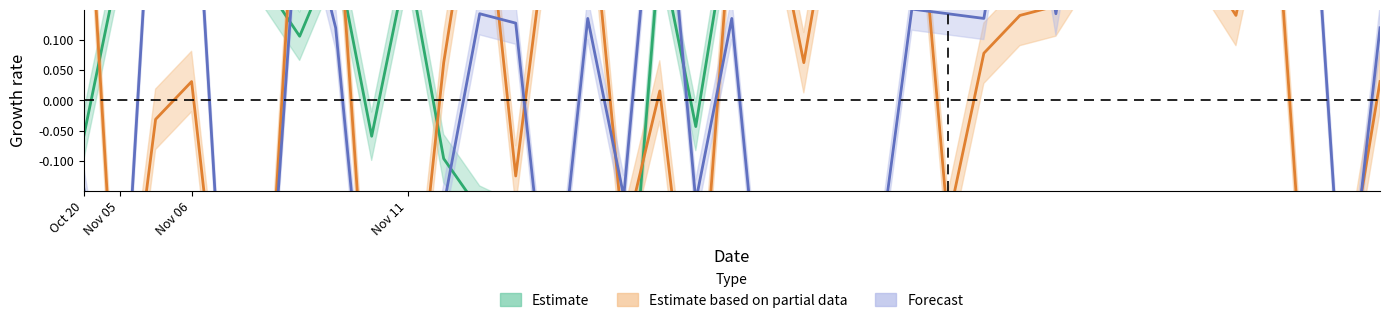

In CID, how many points are lower than both neighbors (excluding endpoints)?

7